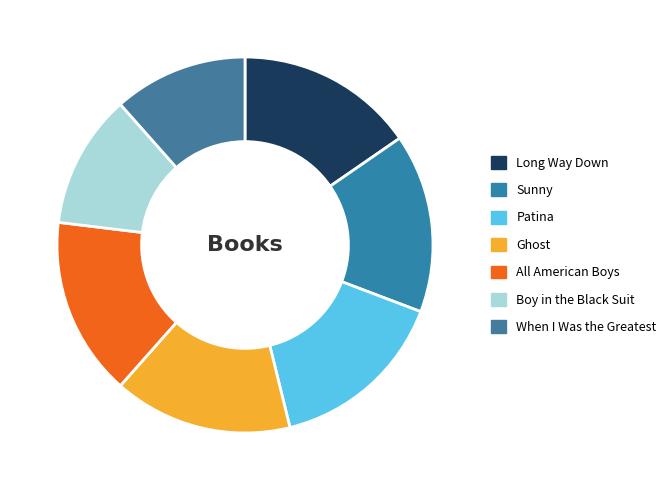

How many slices are in this pie chart?

7